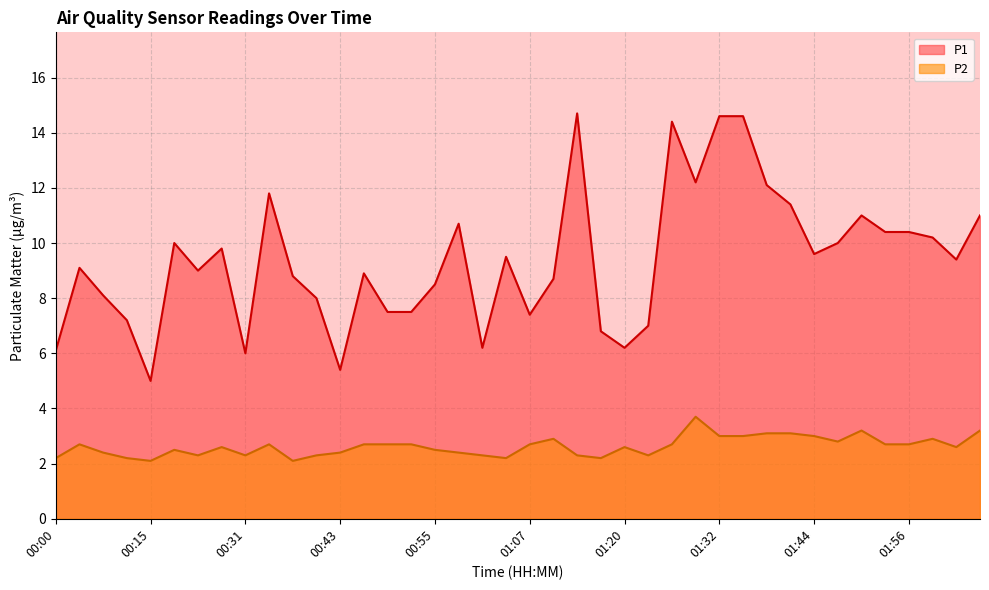

Does the chart have visible grid lines?

Yes